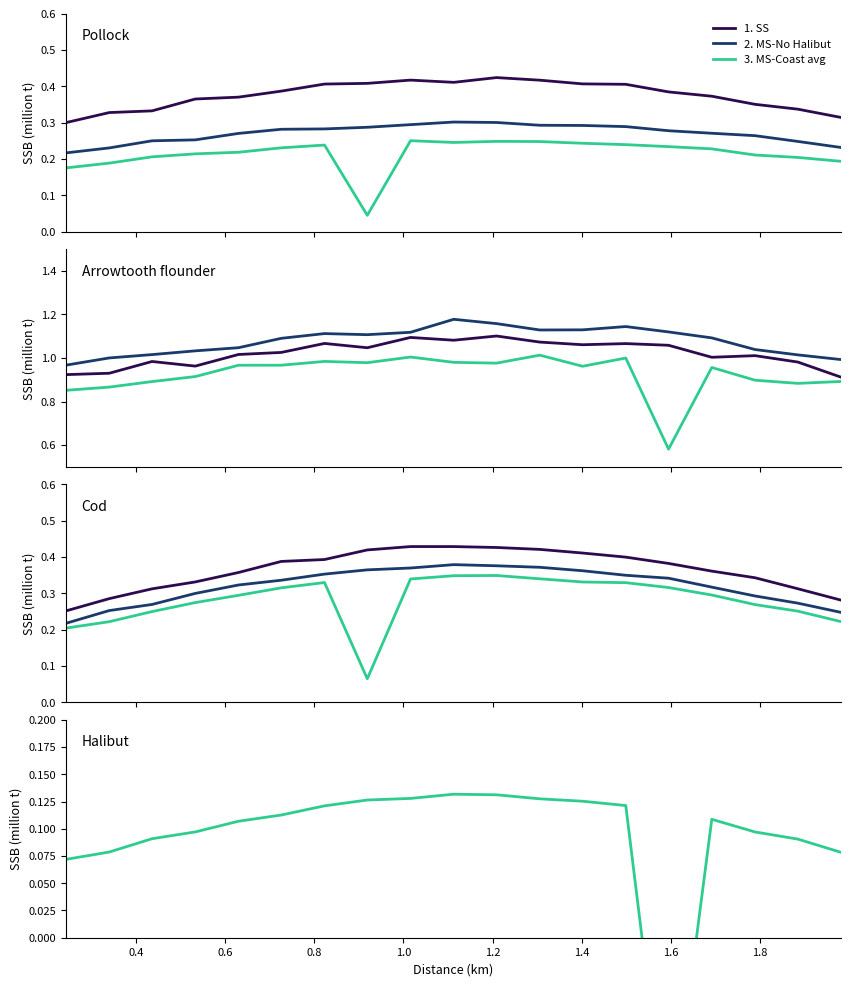

At which label does 2. MS-No Halibut reach its minimum?

0.2